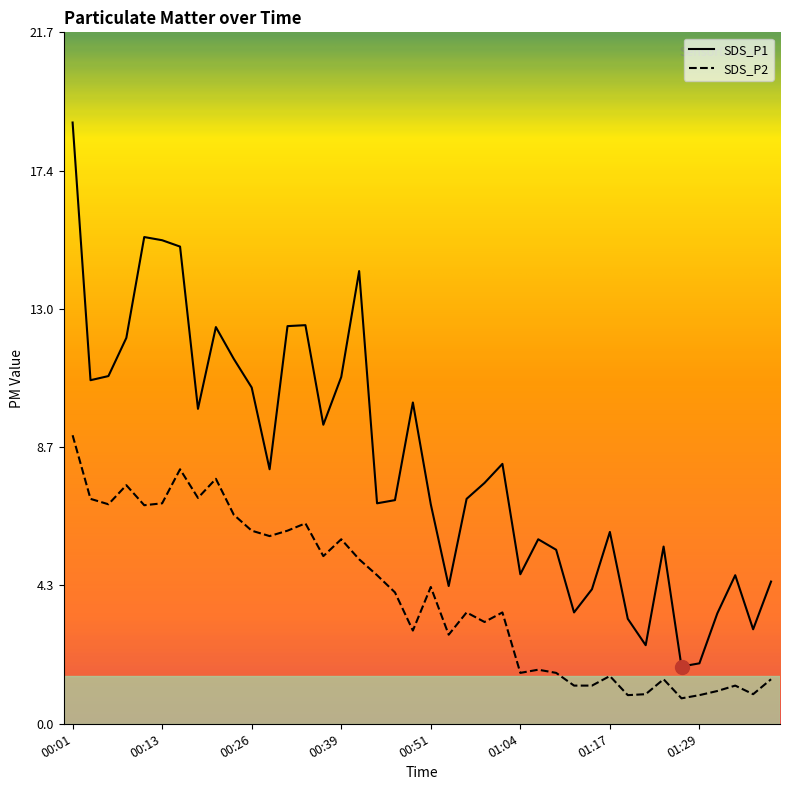

List the series in order of their overall mean, lowest first.

SDS_P2, SDS_P1